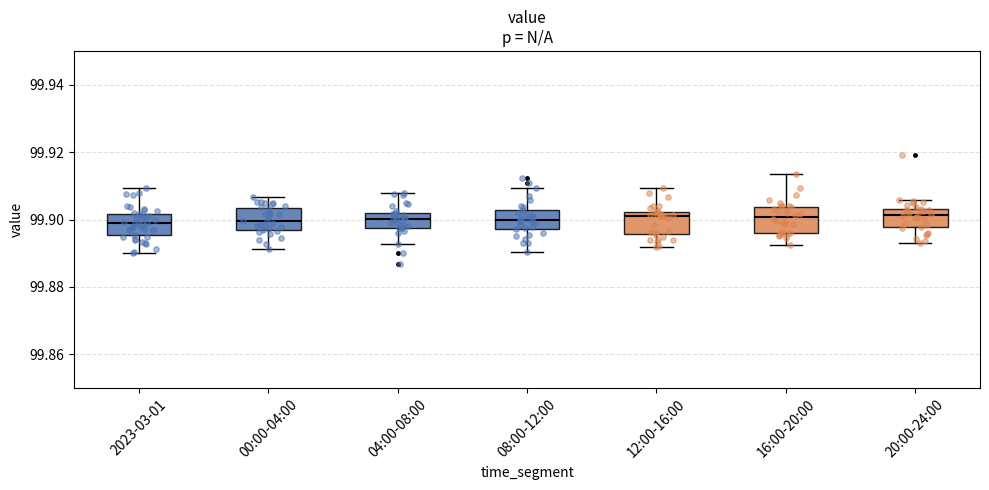

Reading left to right, read every box against the y-axis: the position of its median line, the range the box covers, and the ends of its whiskers. The values are not printed on the chart, so give them approximately, as read against the axis.

2023-03-01: median 99.898, box 99.896 to 99.902, whiskers 99.890 to 99.910
00:00-04:00: median 99.900, box 99.896 to 99.904, whiskers 99.892 to 99.906
04:00-08:00: median 99.900, box 99.898 to 99.902, whiskers 99.892 to 99.908
08:00-12:00: median 99.900, box 99.898 to 99.902, whiskers 99.890 to 99.910
12:00-16:00: median 99.902 (just below the box's upper edge), box 99.896 to 99.902, whiskers 99.892 to 99.910
16:00-20:00: median 99.900, box 99.896 to 99.904, whiskers 99.892 to 99.914
20:00-24:00: median 99.902, box 99.898 to 99.904, whiskers 99.894 to 99.906